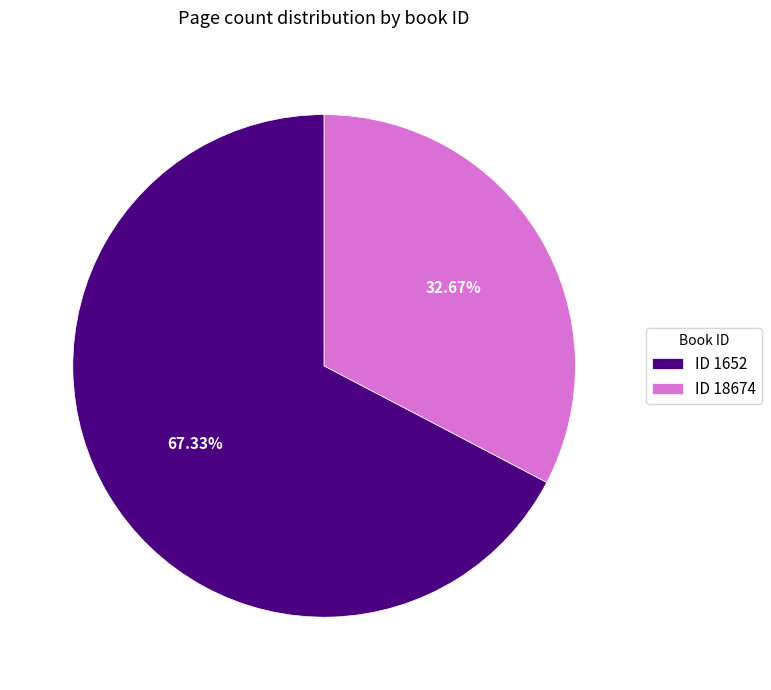

Do ID 1652 and ID 18674 together represent more than half of the pie?

Yes